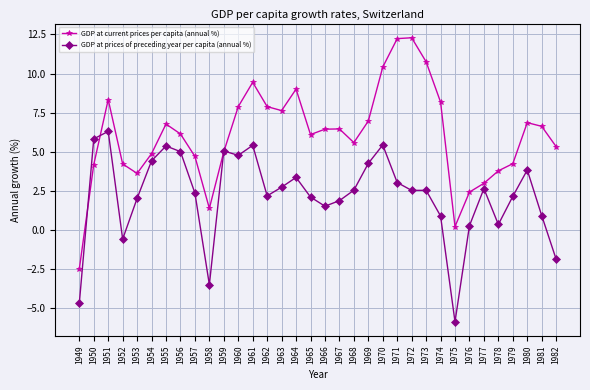

At which category does GDP at prices of preceding year per capita (annual %) reach its first local valley?

1952